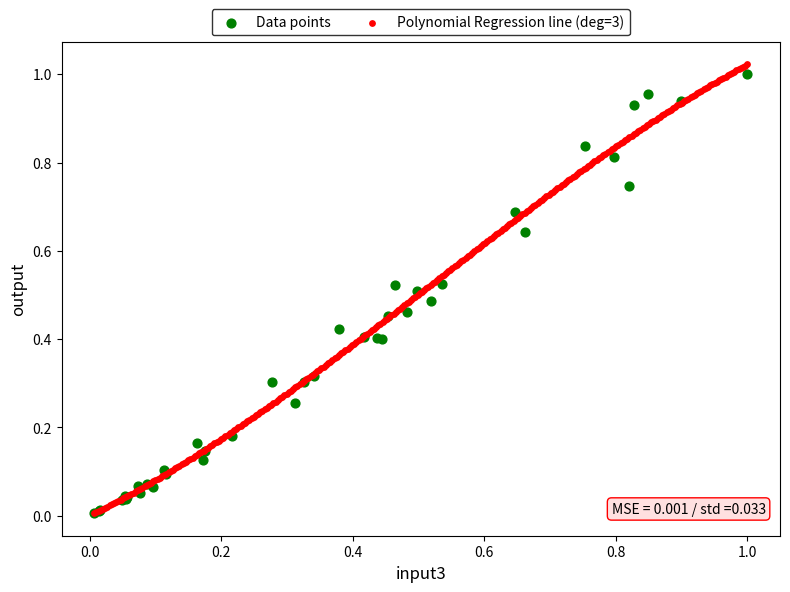

What are all the series names shown in the legend?

Data points, Polynomial Regression line (deg=3)